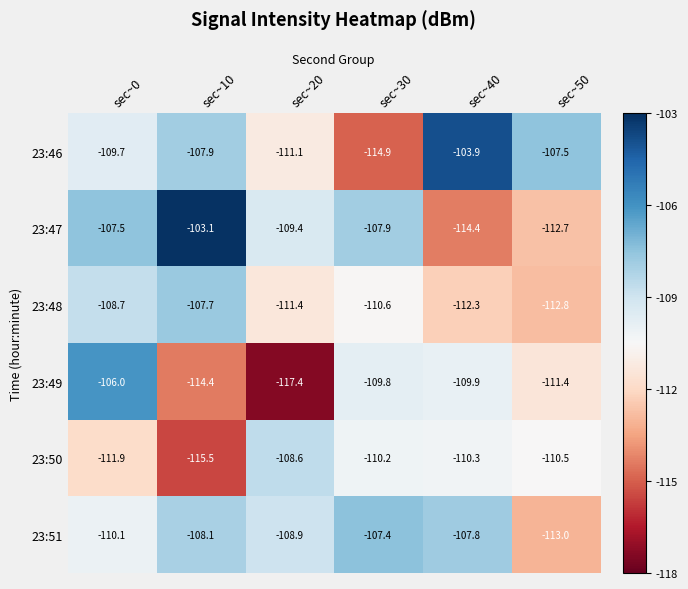

What is the greatest value displayed?

-103.1